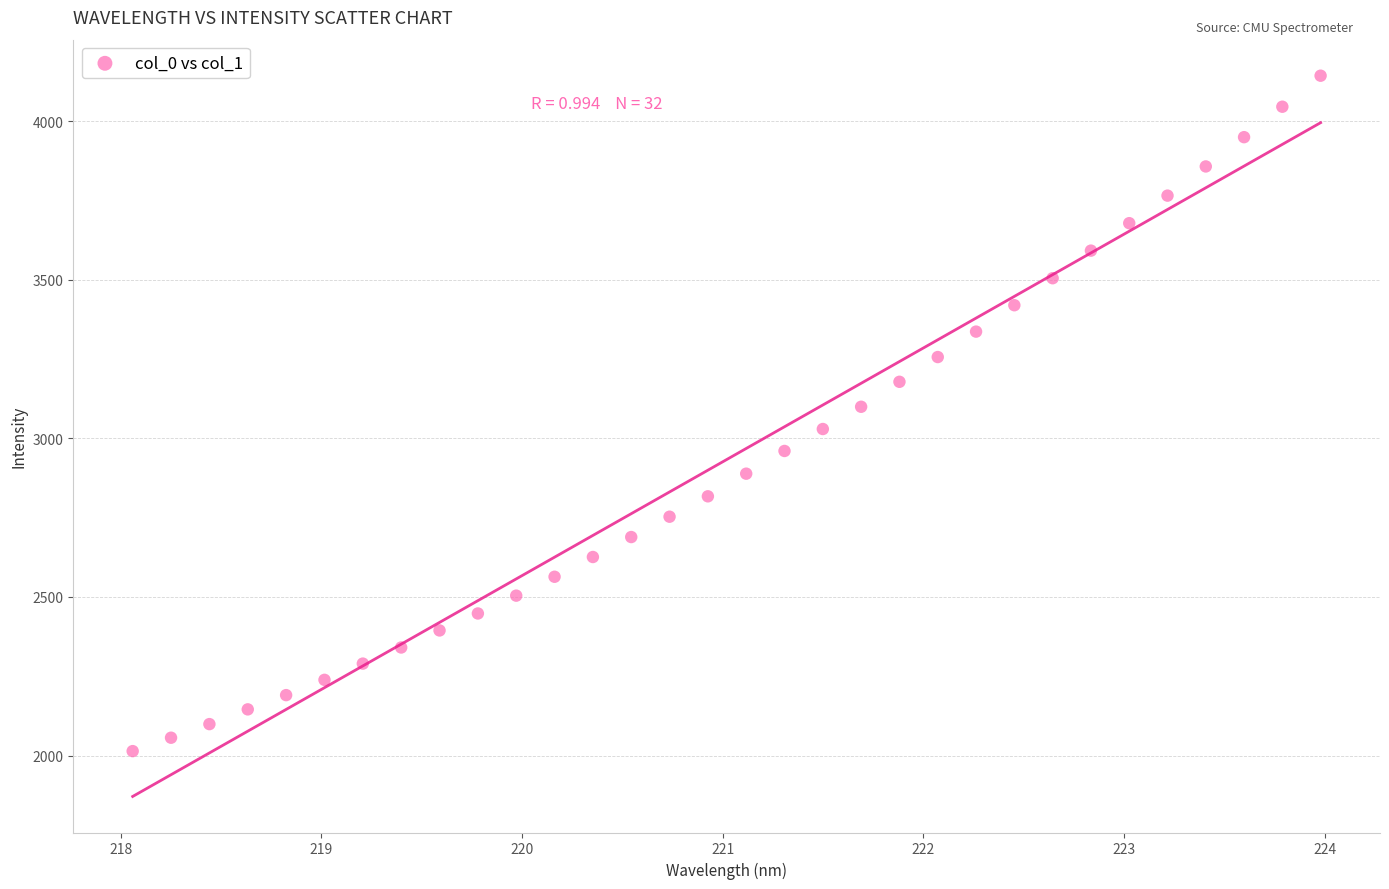

What is the range of Y values (max minus min)?

2128.7